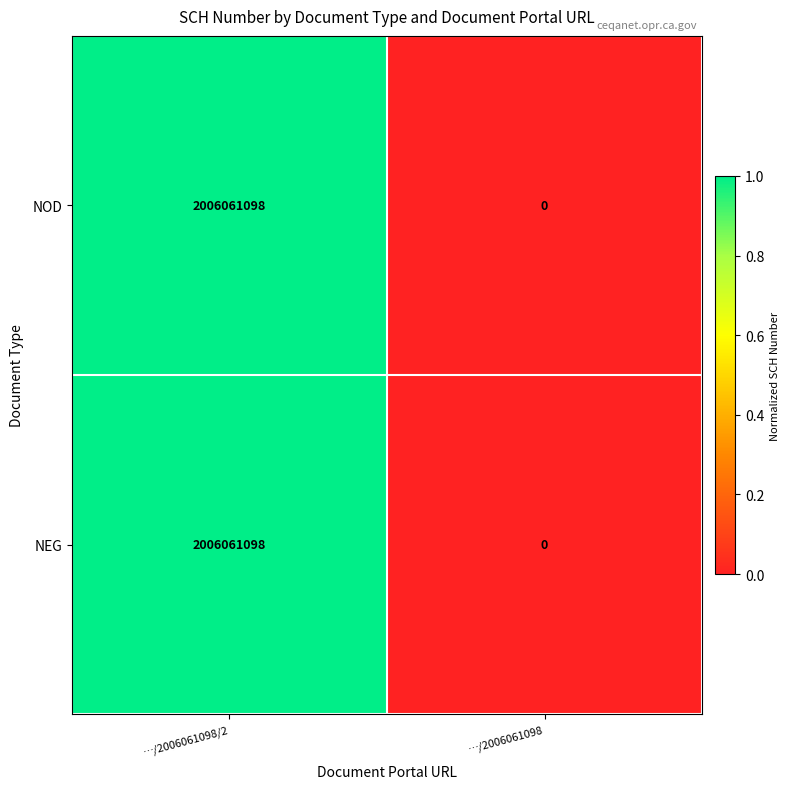

At which category is the sum across all series the highest?

…/2006061098/2